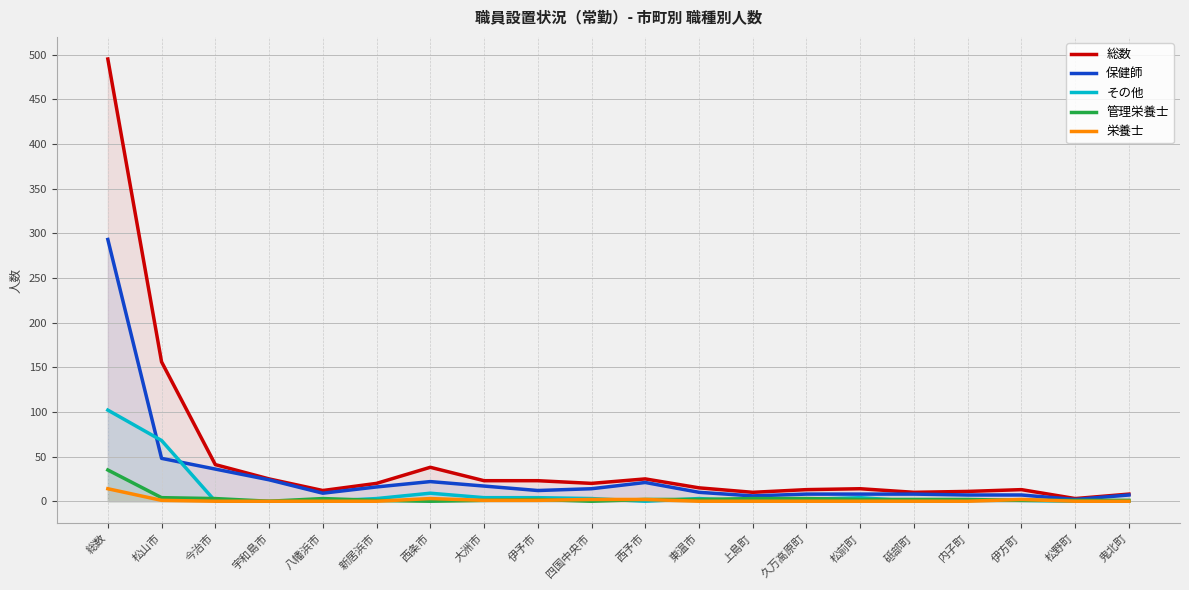

Reading right to left, what are all the values shown in this chart?

総数: 8	3	13	11	10	14	13	10	15	25	20	23	23	38	20	12	25	41	156	495
保健師: 7	2	7	7	8	8	8	6	10	21	14	12	17	22	16	9	24	36	48	293
その他: 0	0	1	1	0	4	2	0	3	0	3	4	4	9	3	0	0	0	68	102
管理栄養士: 1	1	1	2	2	2	3	3	2	2	0	2	1	0	1	3	0	3	4	35
栄養士: 0	0	2	0	0	0	0	0	0	2	2	1	1	3	0	0	0	0	1	14